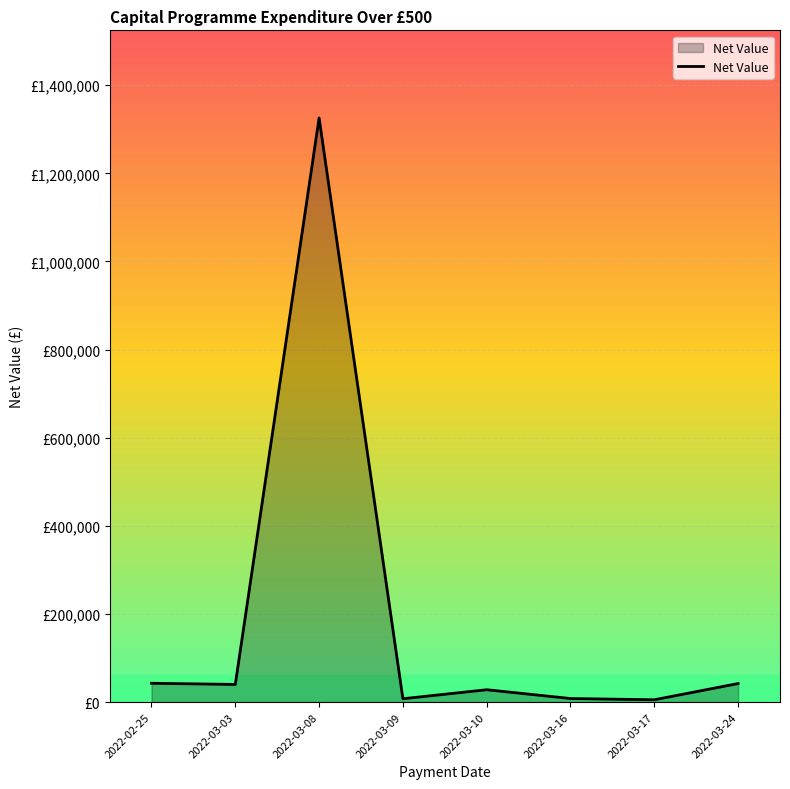

At which label does the data first exceed 40060?

2022-02-25